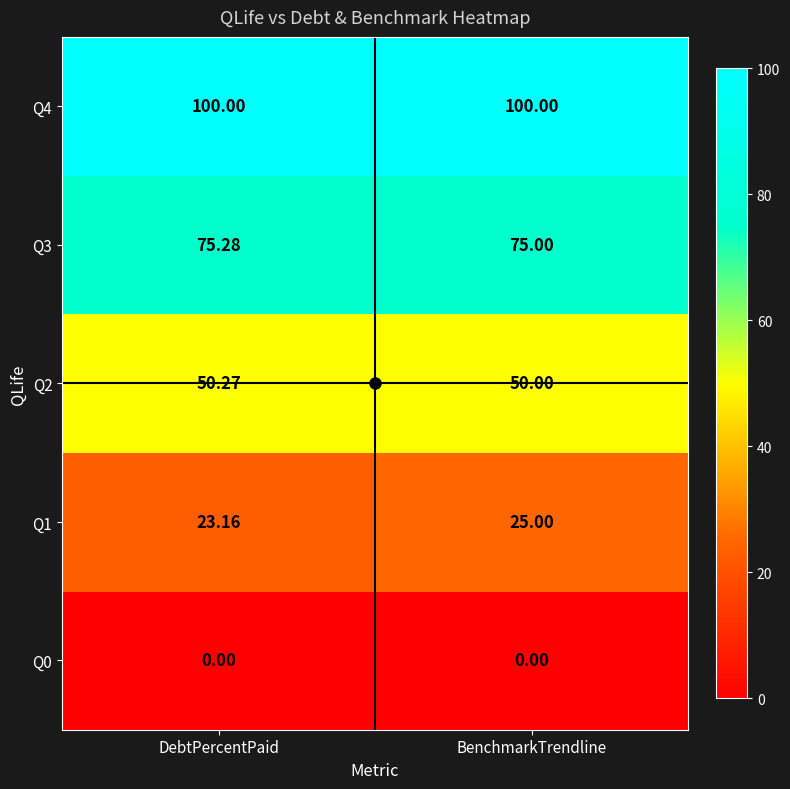

Rank the series by their maximum value, from lowest to highest.

Q0, Q1, Q2, Q3, Q4